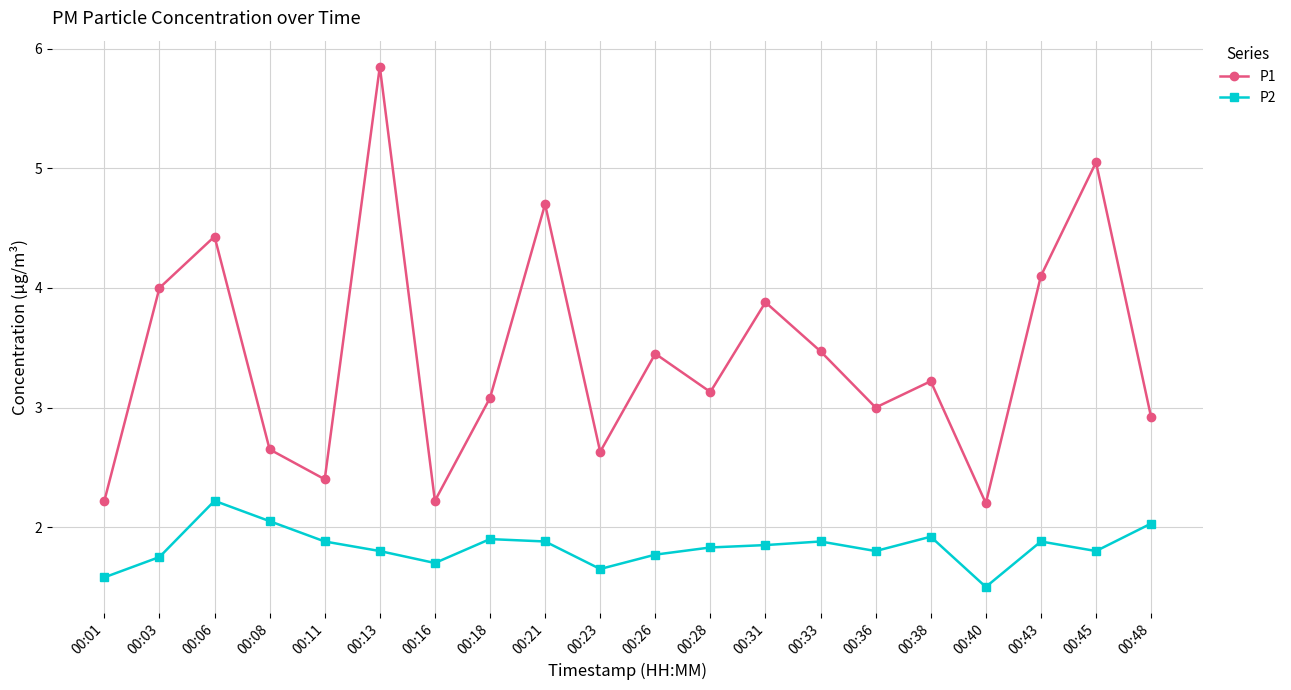

Between 00:18 and 00:23, which series saw the biggest shift?

P1